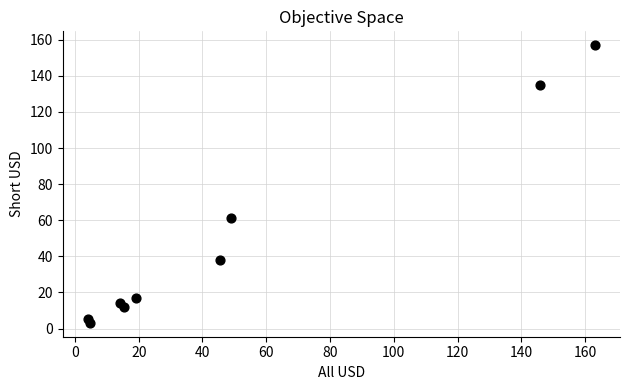

What Y value in the scatter plot is closest to 80?

61.0